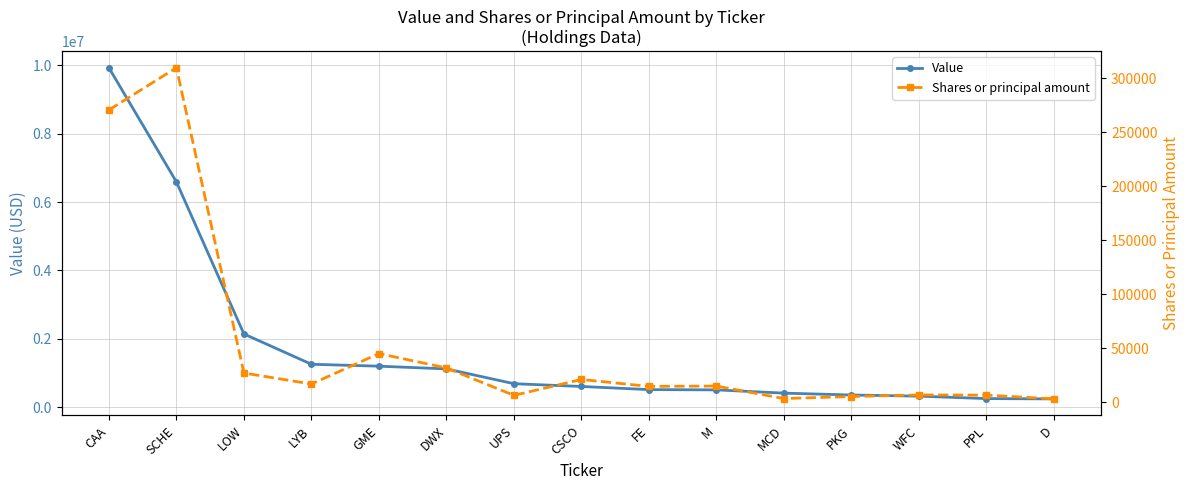

Reading left to right, what are all the values shown in this chart?

Value: CAA=9932000	SCHE=6592000	LOW=2140000	LYB=1253000	GME=1197000	DWX=1117000	UPS=684000	CSCO=603000	FE=511000	M=503000	MCD=408000	PKG=353000	WFC=319000	PPL=248000	D=239000
Shares or principal amount: CAA=270575	SCHE=309654	LOW=27035	LYB=16850	GME=45050	DWX=31750	UPS=6350	CSCO=21050	FE=14655	M=14975	MCD=3394	PKG=5275	WFC=6750	PPL=6575	D=3070